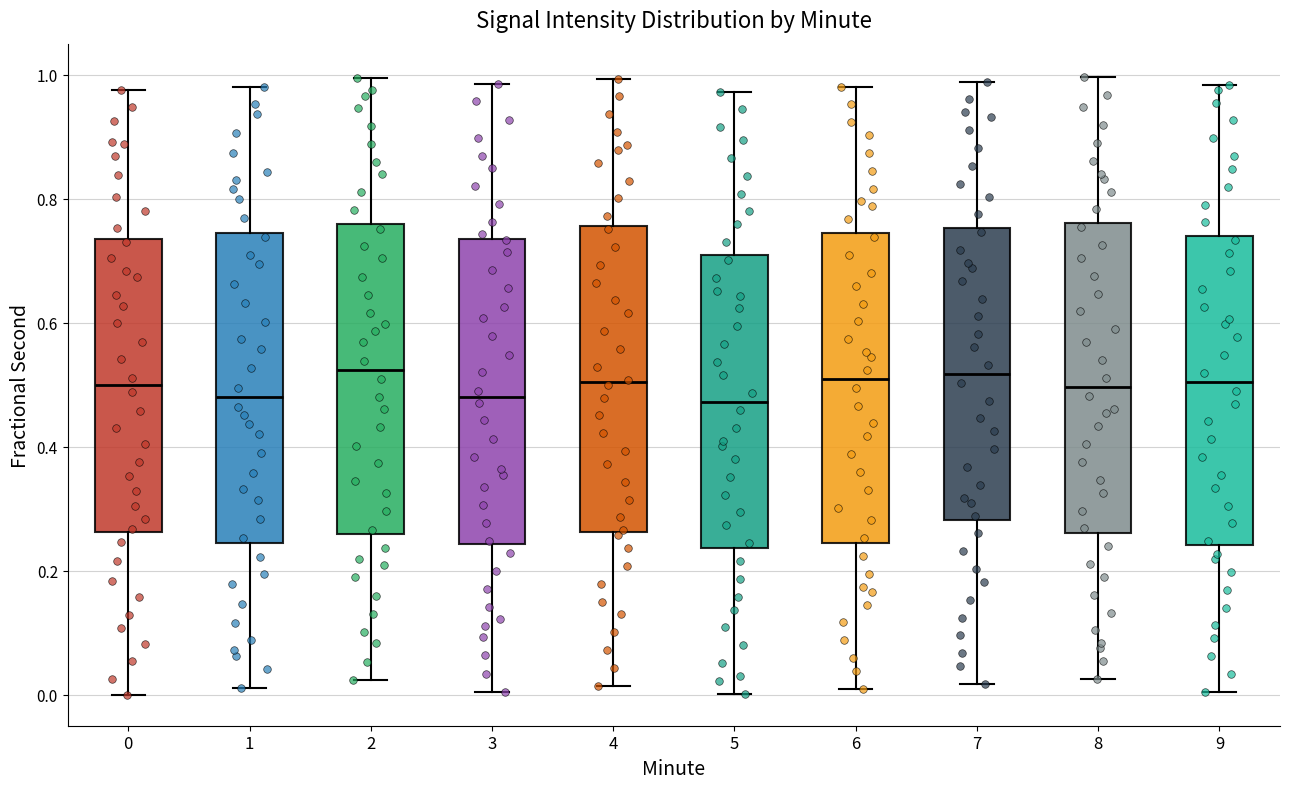

Reading left to right, read every box against the y-axis: the position of its median line, the range the box covers, and the ends of its whiskers. The values are not printed on the chart, so give them approximately, as read against the axis.

0: median 0.50, box 0.26 to 0.74, whiskers 0.00 to 0.98
1: median 0.48, box 0.24 to 0.74, whiskers 0.02 to 0.98
2: median 0.52, box 0.26 to 0.76, whiskers 0.02 to 1.00
3: median 0.48, box 0.24 to 0.74, whiskers 0.00 to 0.98
4: median 0.50, box 0.26 to 0.76, whiskers 0.02 to 1.00
5: median 0.48, box 0.24 to 0.70, whiskers 0.00 to 0.98
6: median 0.50, box 0.24 to 0.74, whiskers 0.00 to 0.98
7: median 0.52, box 0.28 to 0.76, whiskers 0.02 to 0.98
8: median 0.50, box 0.26 to 0.76, whiskers 0.02 to 1.00
9: median 0.50, box 0.24 to 0.74, whiskers 0.00 to 0.98